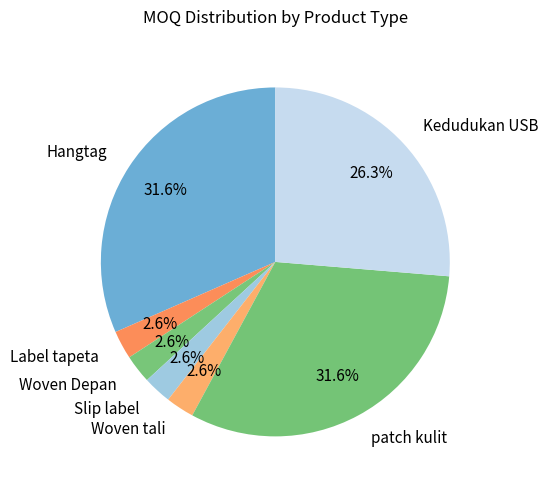

Does Hangtag represent more than half of the total?

No